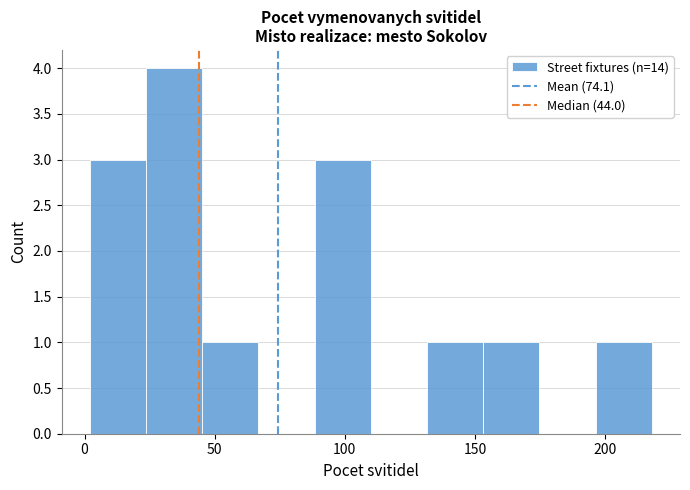

Which range on the x-axis has the tallest bar?

25 to 45